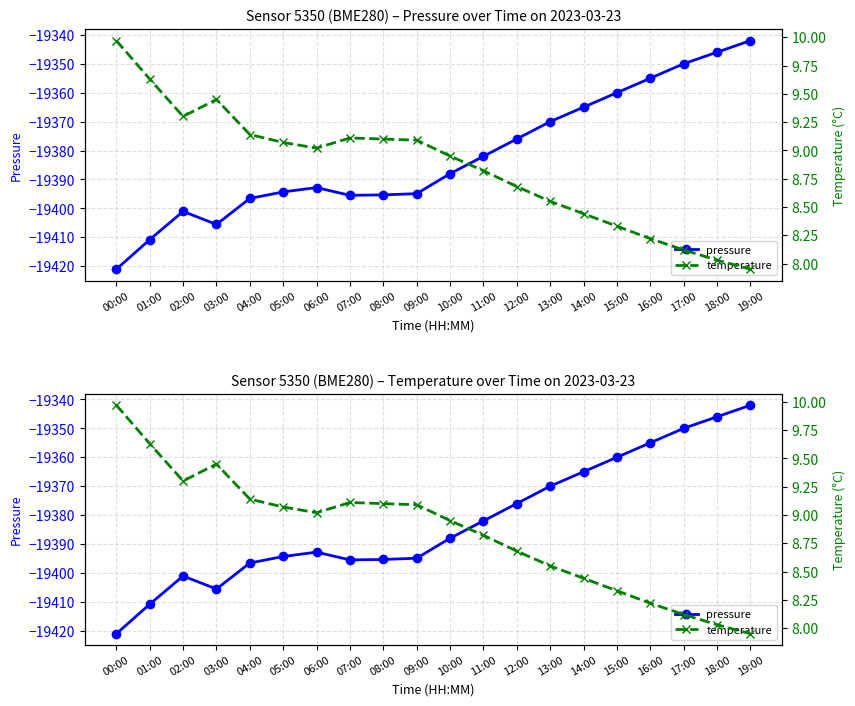

Which has a higher value, 05:00 or 17:00?

17:00